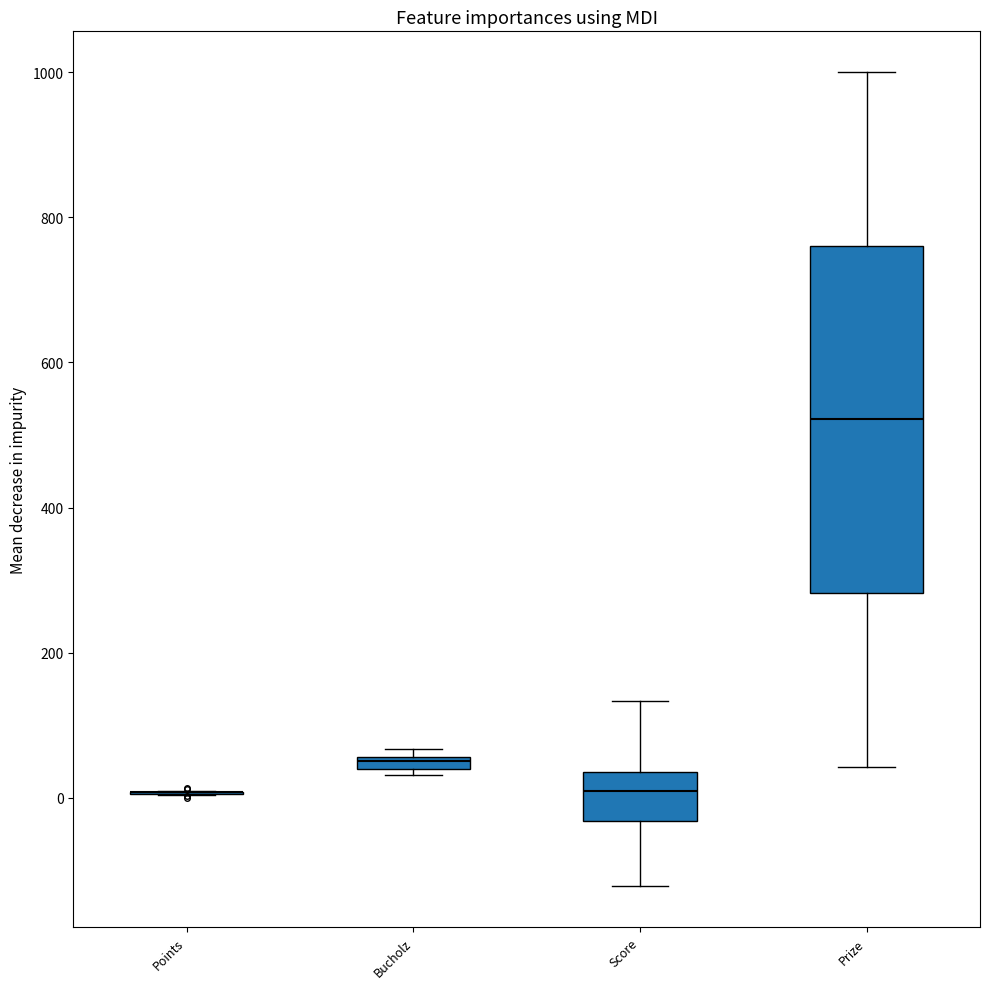

Comparing the boxes themselves (not the whiskers), which one is the tallest?

Prize